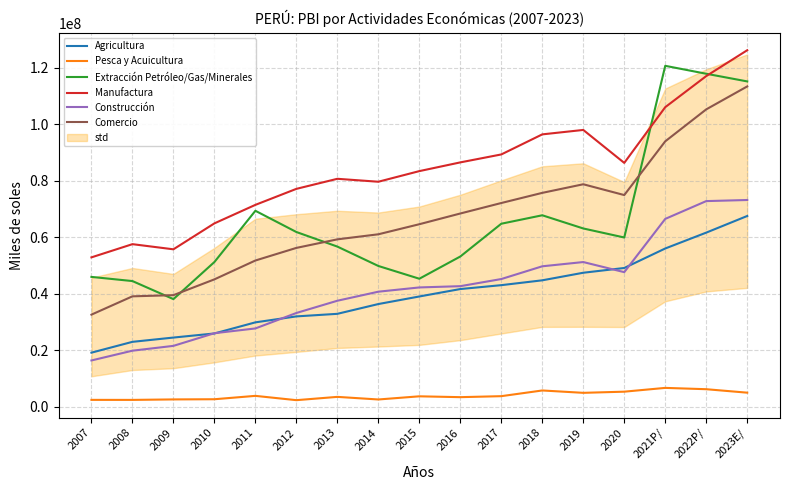

What is the label of the 3rd point from the right?

2021P/